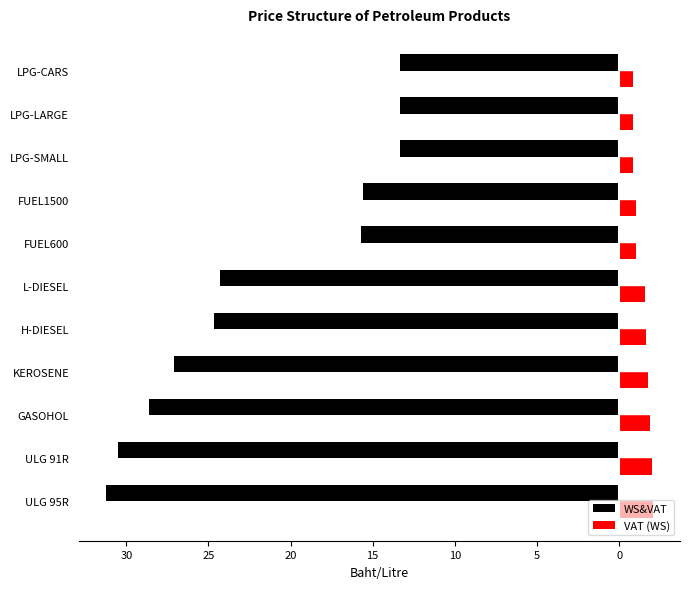

What is the value of the VAT (WS) bar at the 9th from the left?

1.0